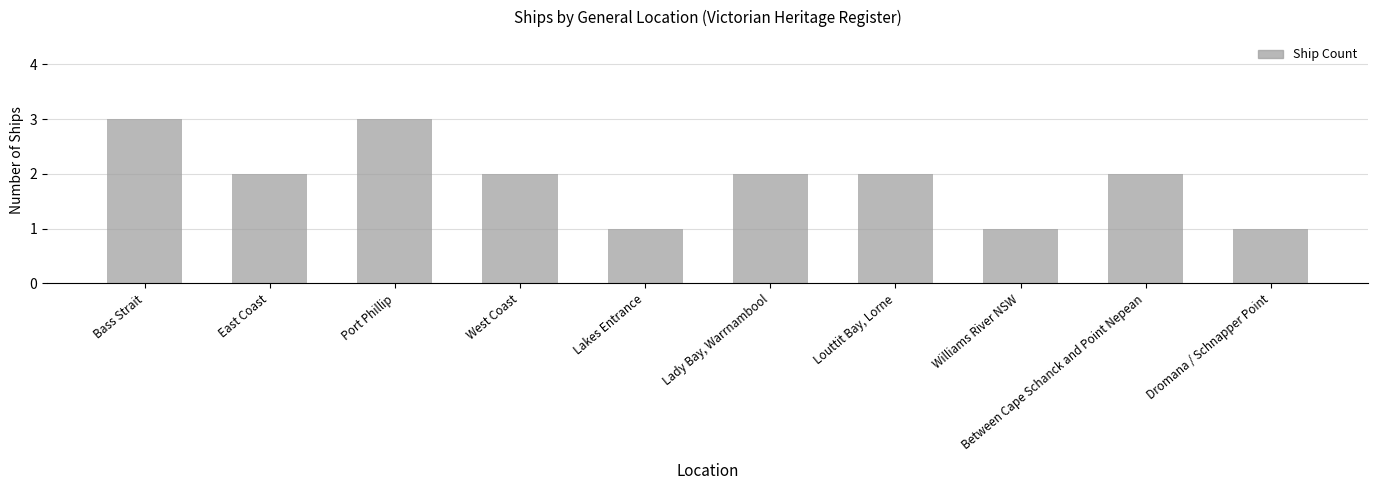

What is the greatest value displayed?

3